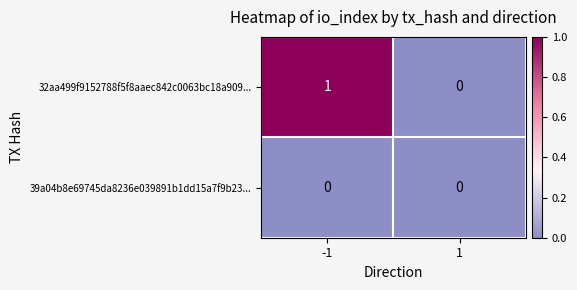

Which series has the largest total across all categories?

32aa499f9152788f5f8aaec842c0063bc18a909...